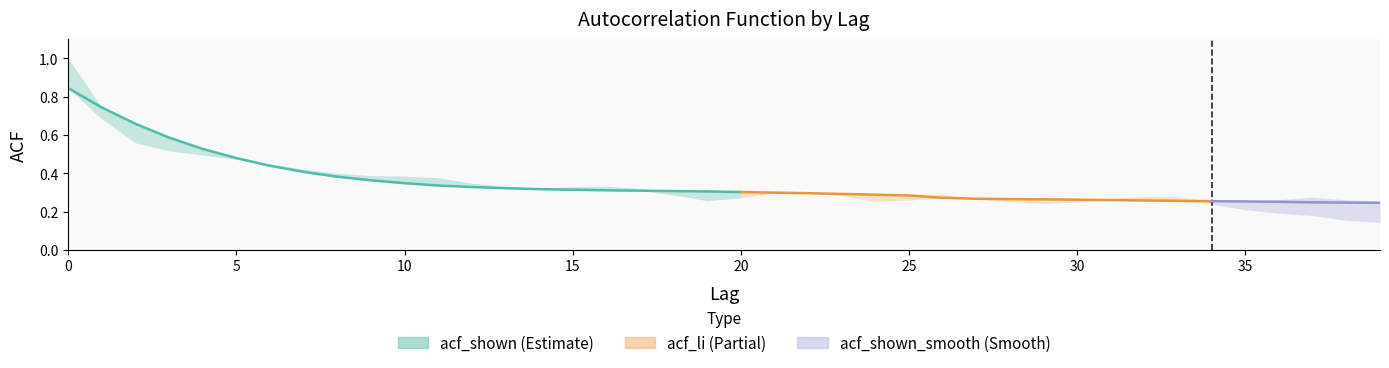

The chart shows a value of 0.3 at 12. True or false?

True